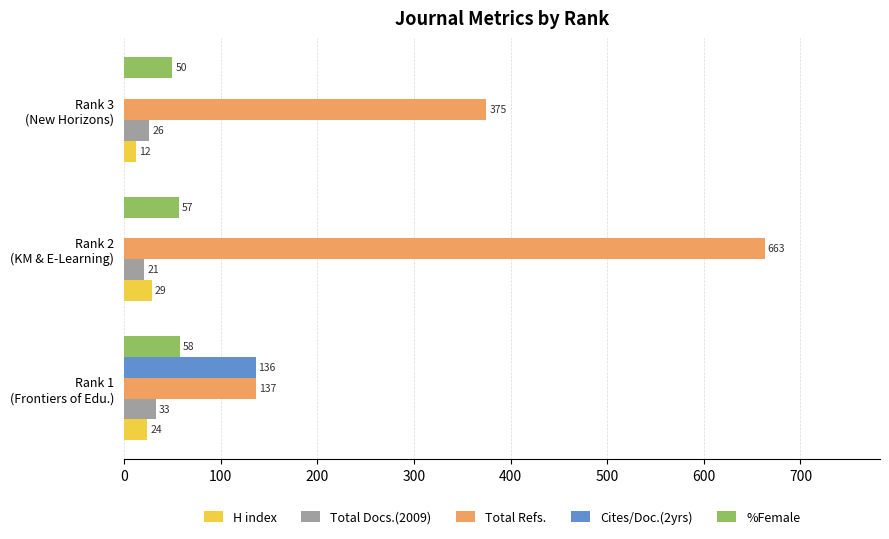

What is the sum of all Total Docs.(2009) values?

80